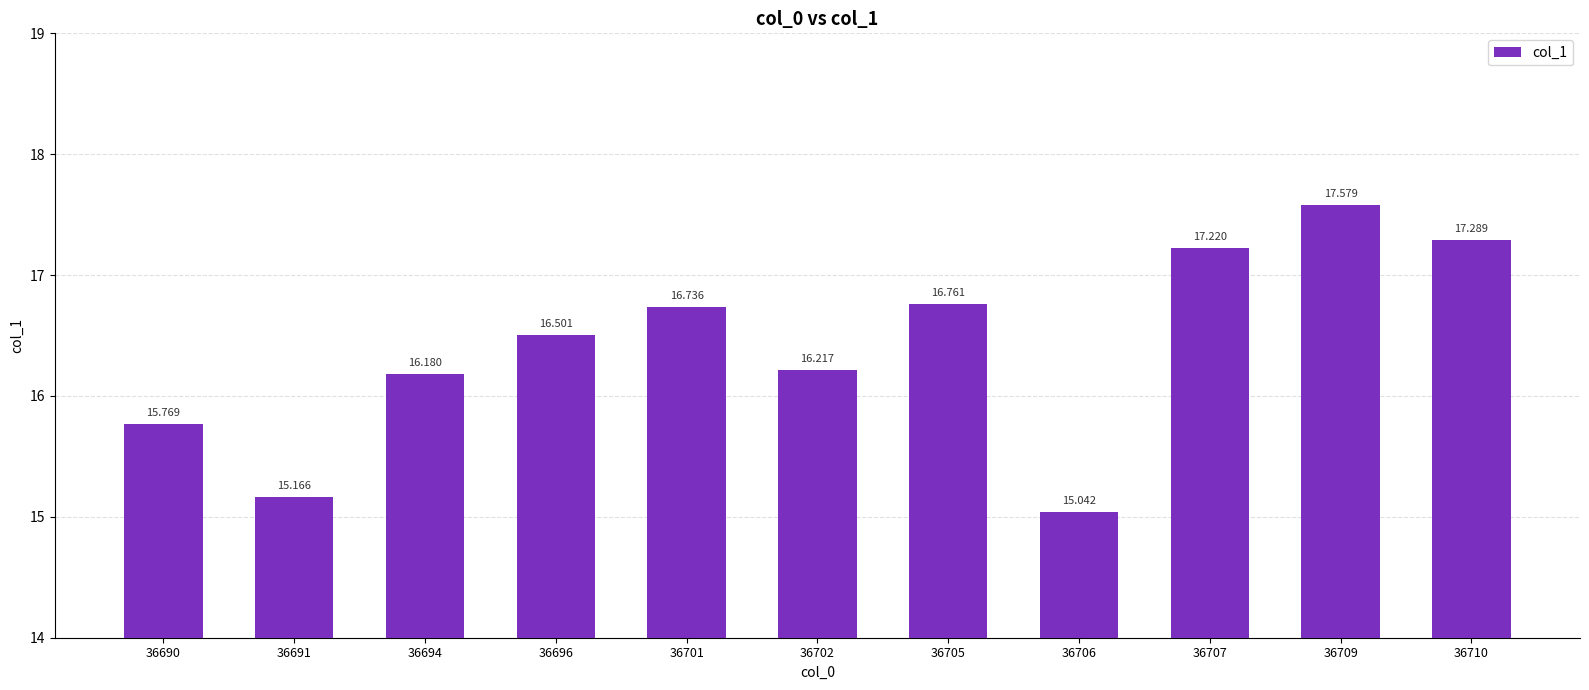

Reading left to right, transcribe all the data shown in this chart.

36690=15.8	36691=15.2	36694=16.2	36696=16.5	36701=16.7	36702=16.2	36705=16.8	36706=15.0	36707=17.2	36709=17.6	36710=17.3